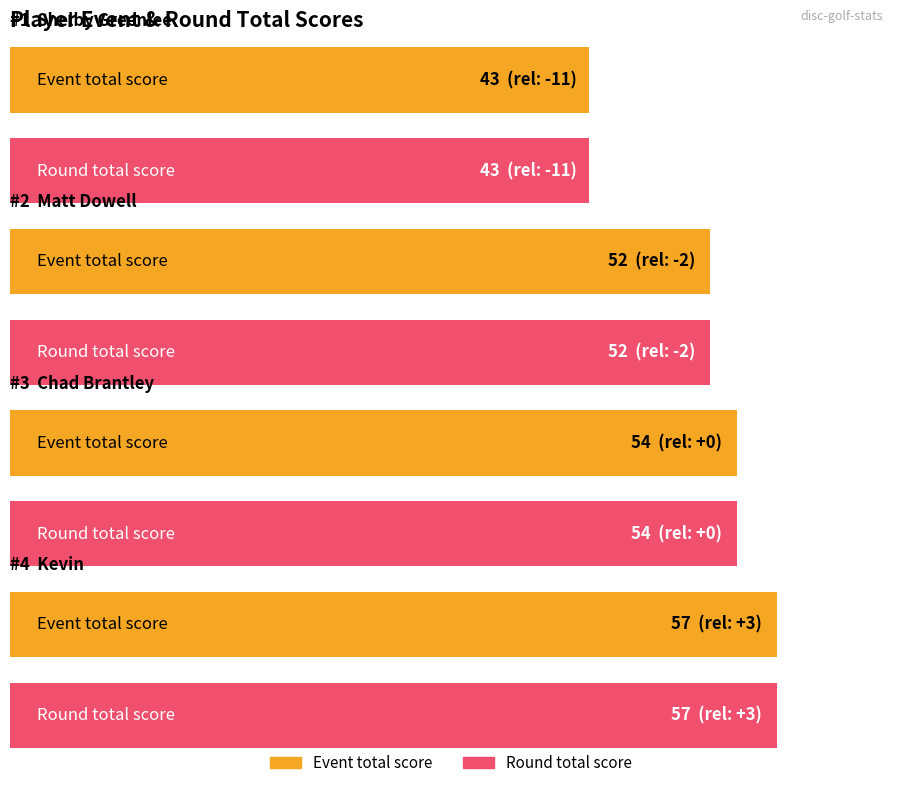

Is it true that event_relative_score equals -2 at Matt Dowell?

True